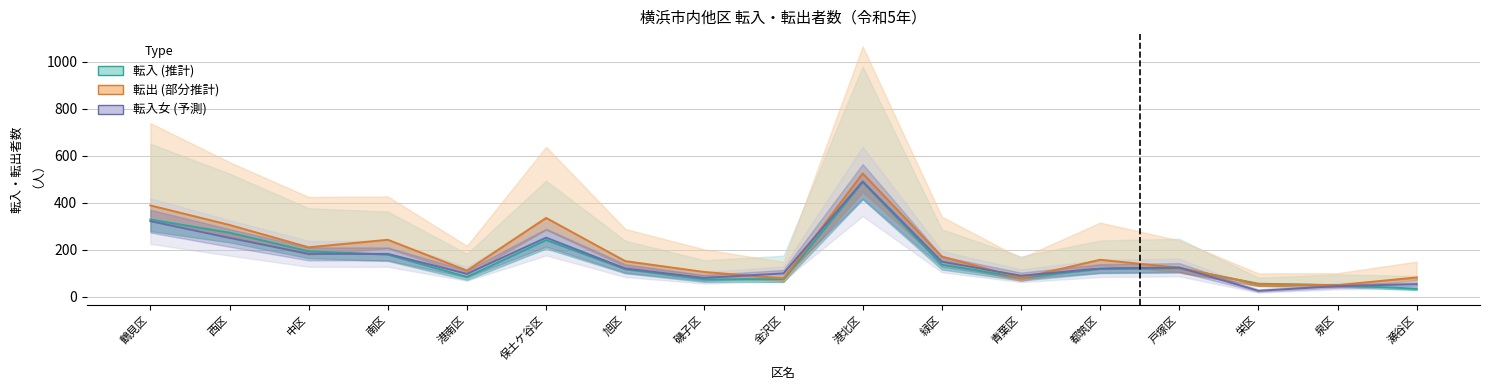

How many distinct data groups are displayed?

3